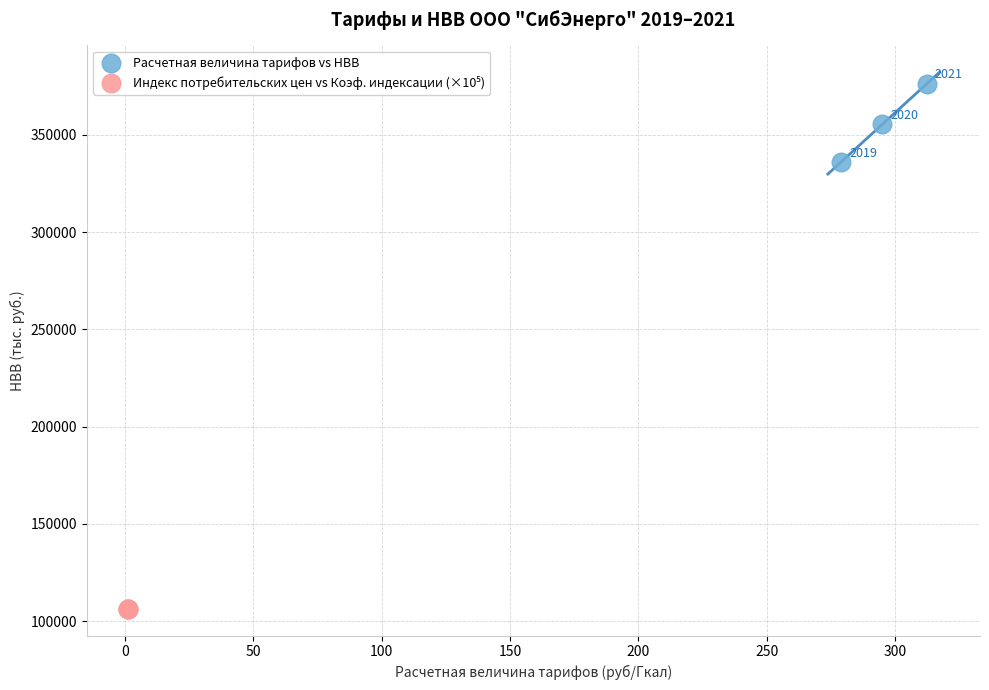

Which series contains the highest Y value?

Расчетная величина тарифов vs НВВ